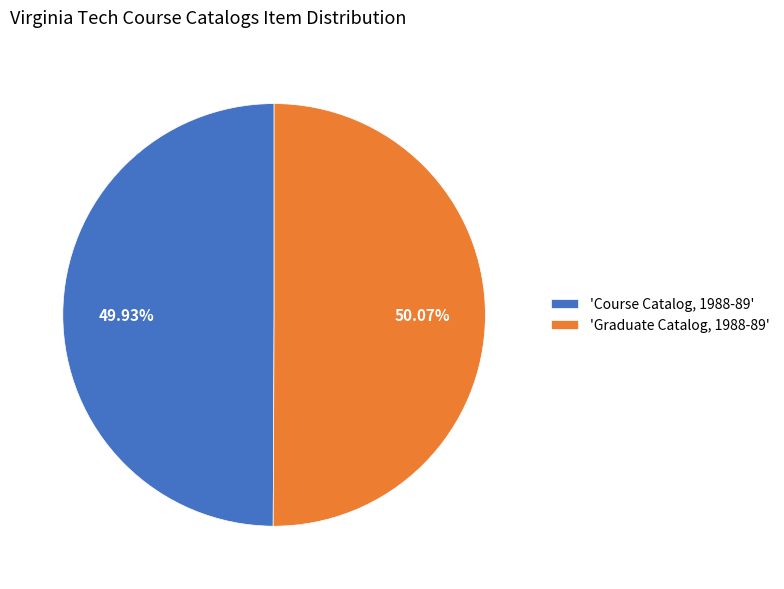

What is the ratio of the value at 'Course Catalog, 1988-89' to the value at 'Graduate Catalog, 1988-89'?

1.0